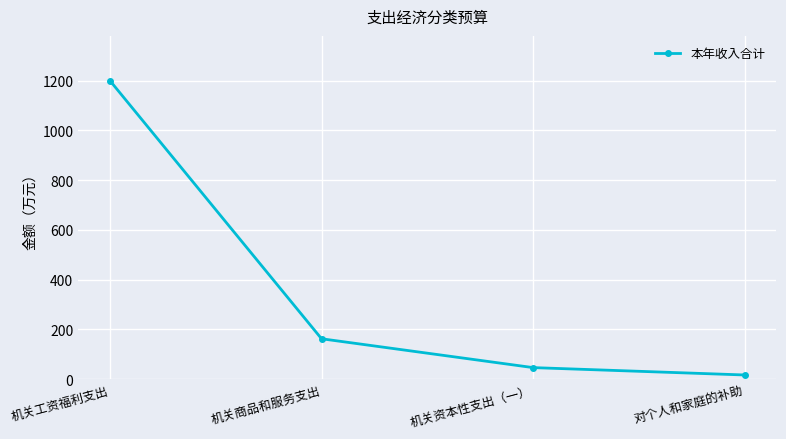

What is the label of the 4th point from the right?

机关工资福利支出